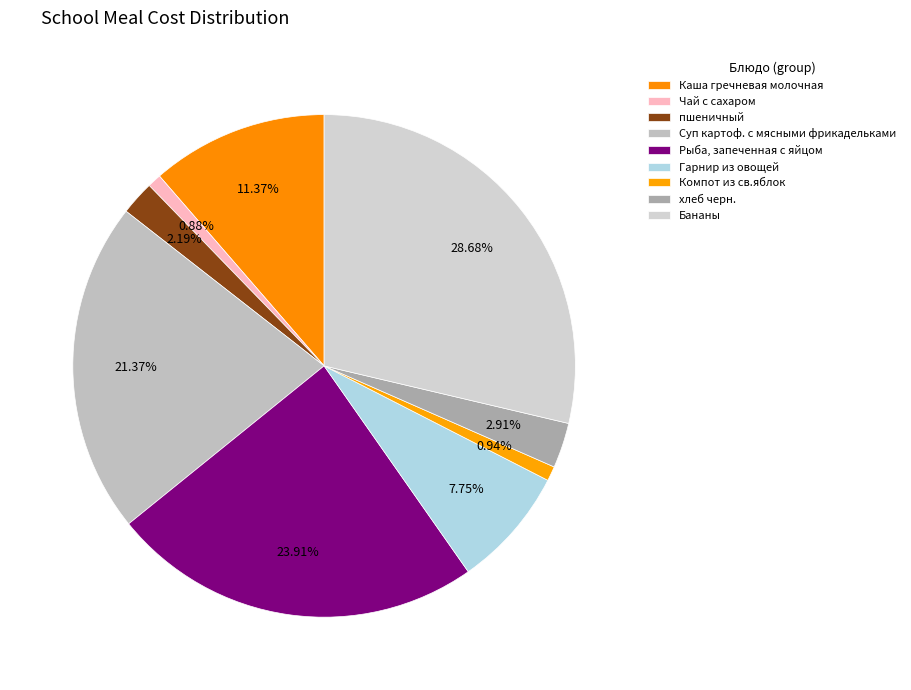

Count the number of slices in the pie.

9